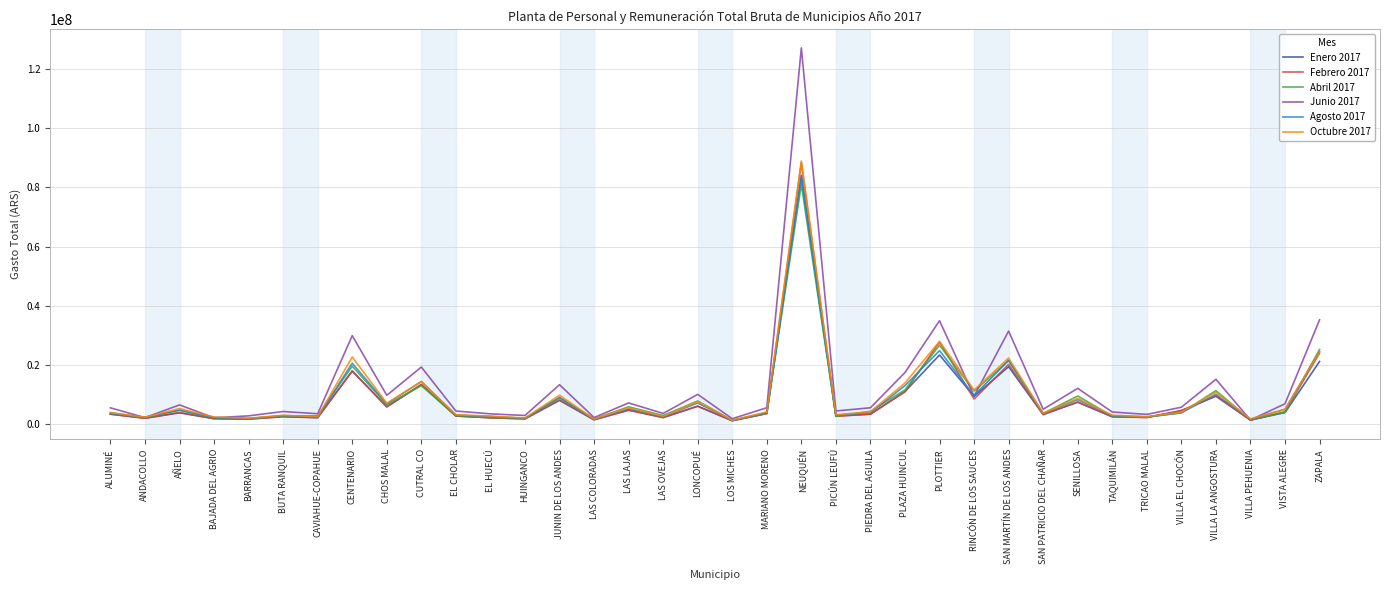

The value of Enero 2017 at VILLA LA ANGOSTURA is 16407134.1. True or false?

False